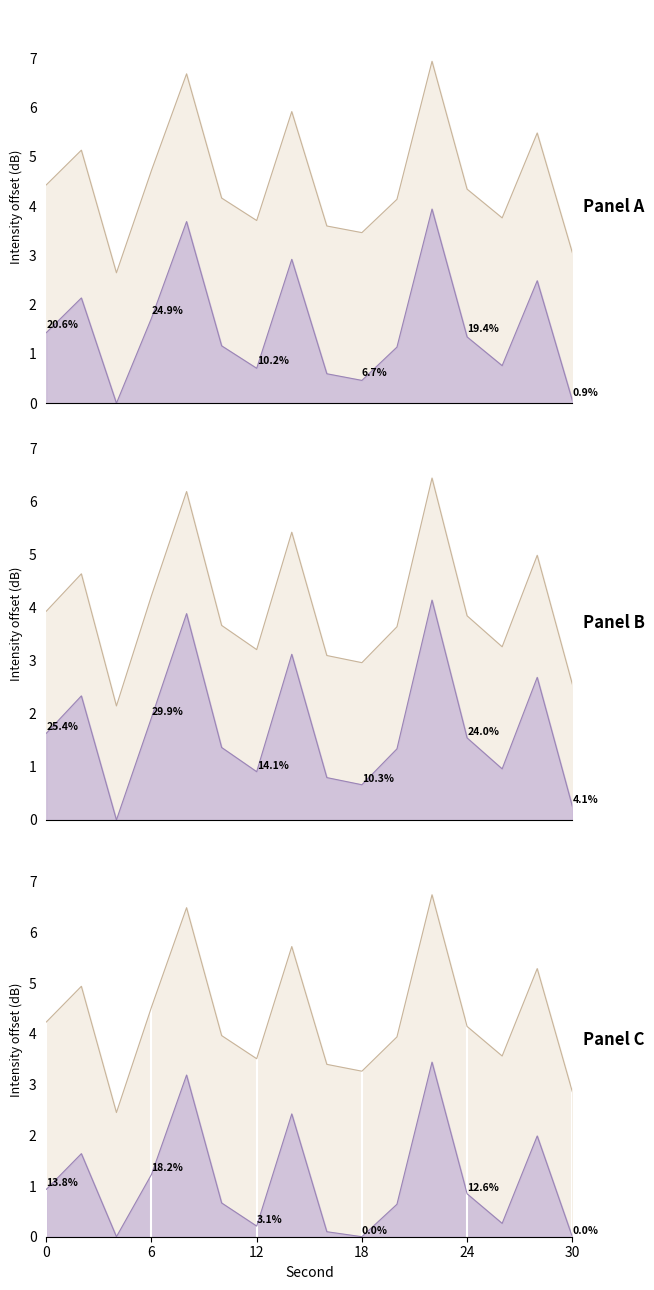

Which has a higher value, 26 or 16?

26